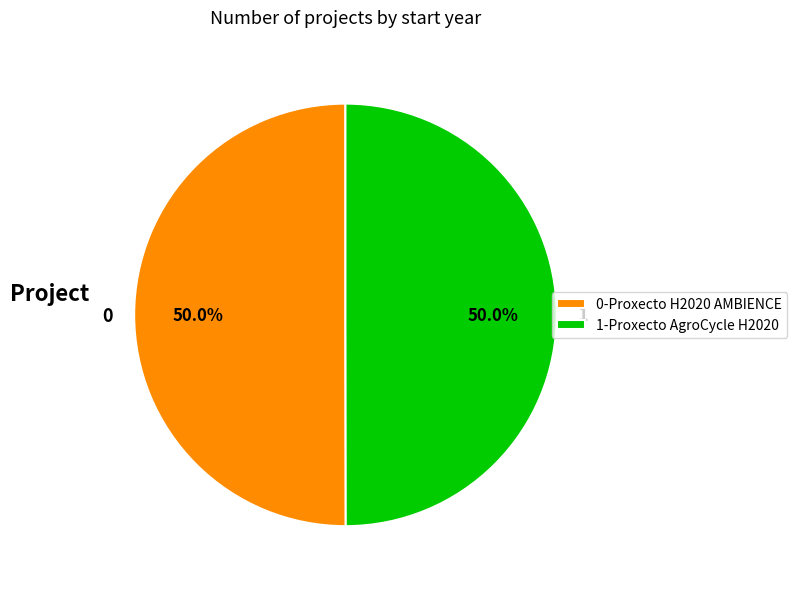

How many slices are in this pie chart?

2